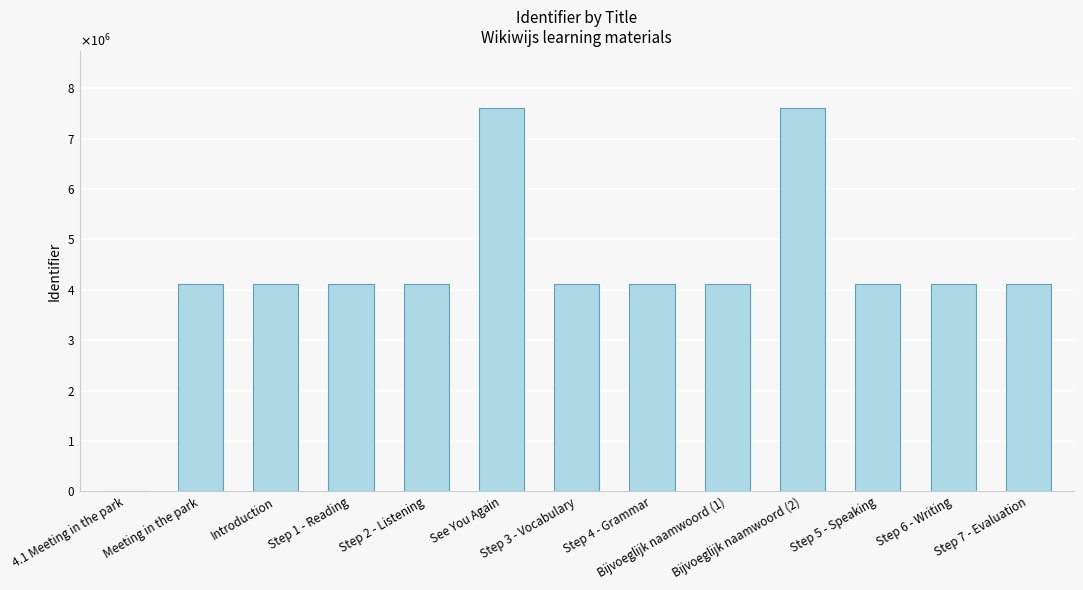

Between Meeting in the park and Step 4 - Grammar, which is larger?

Step 4 - Grammar